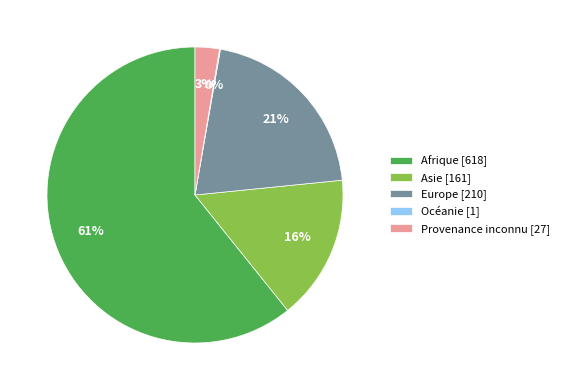

True or false: Afrique accounts for 74% of the total.

False